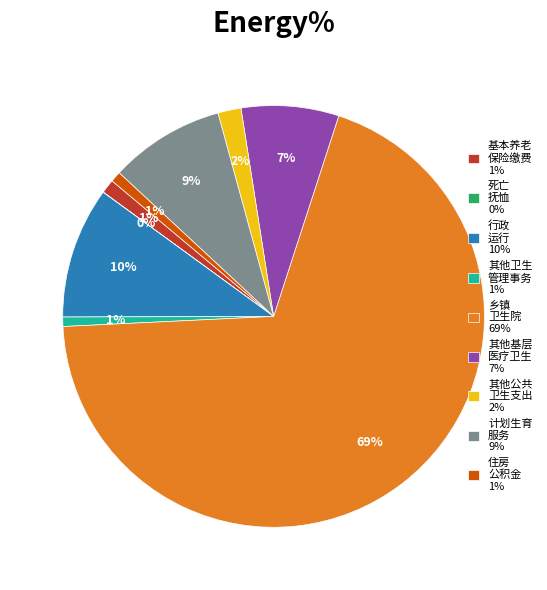

What is the largest slice in the pie chart?

乡镇 卫生院 69%